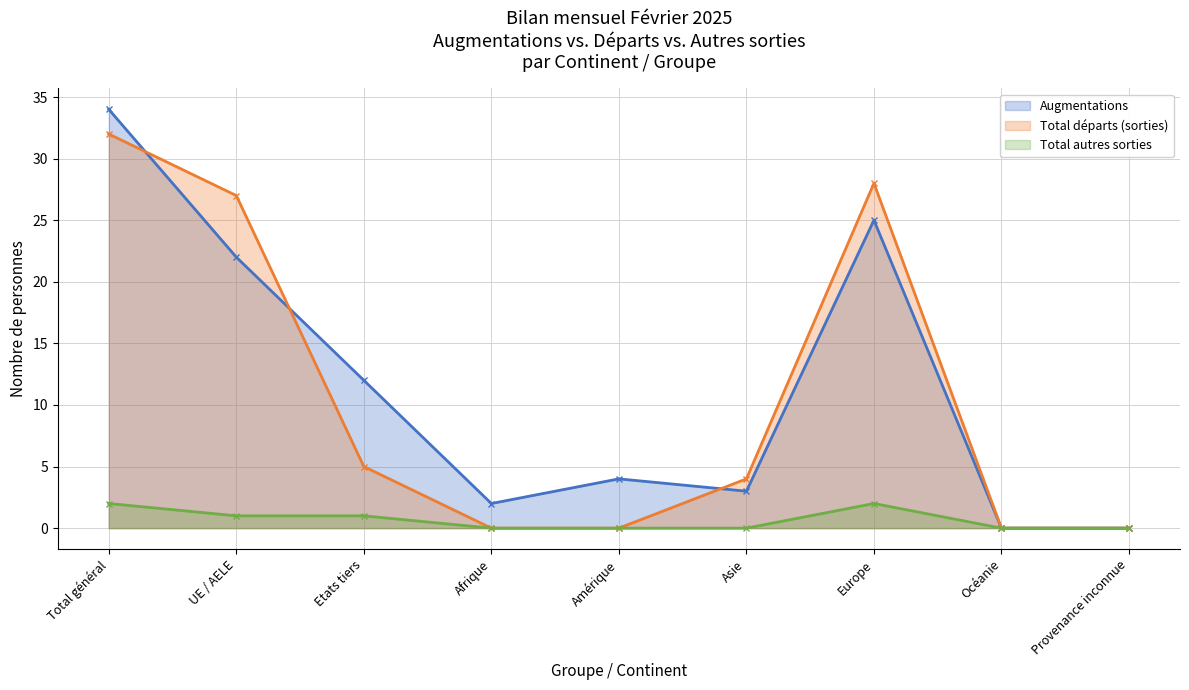

True or false: Total départs (sorties) has a value of 18 at UE / AELE.

False